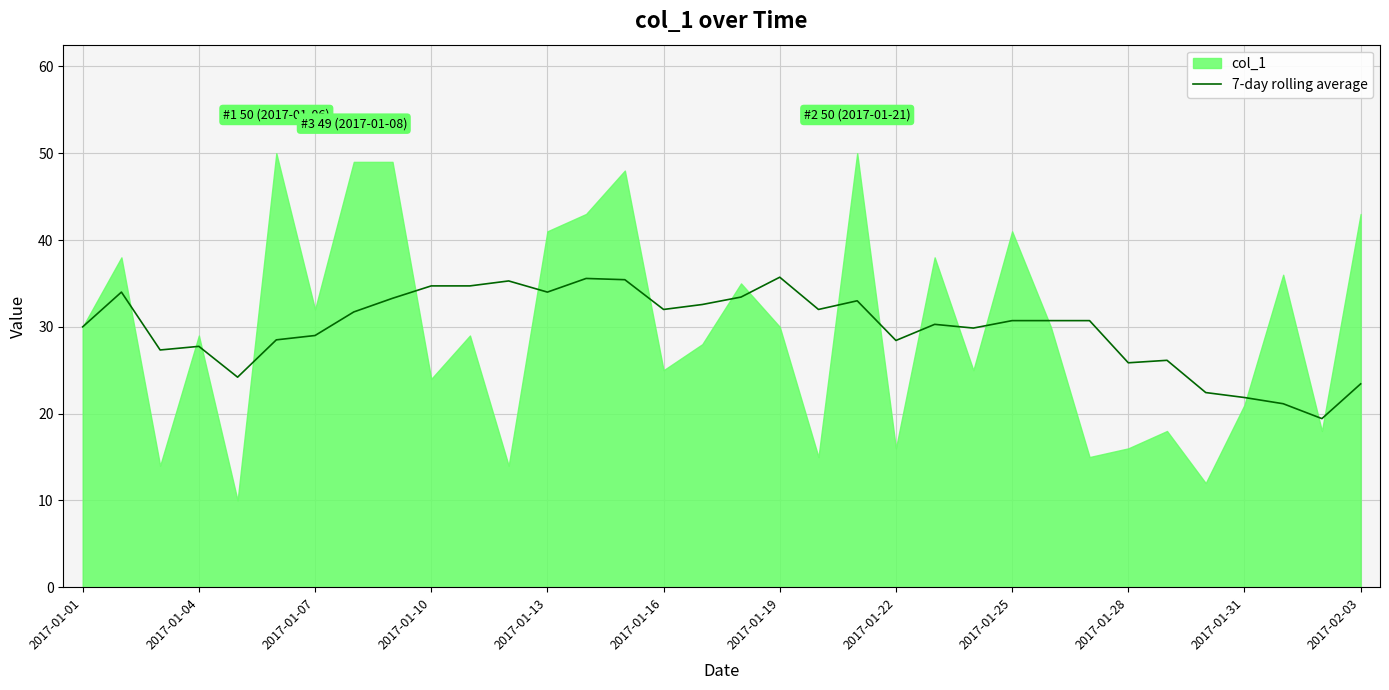

The 7-day rolling average series shows 21.9 at 2017-01-31. True or false?

True